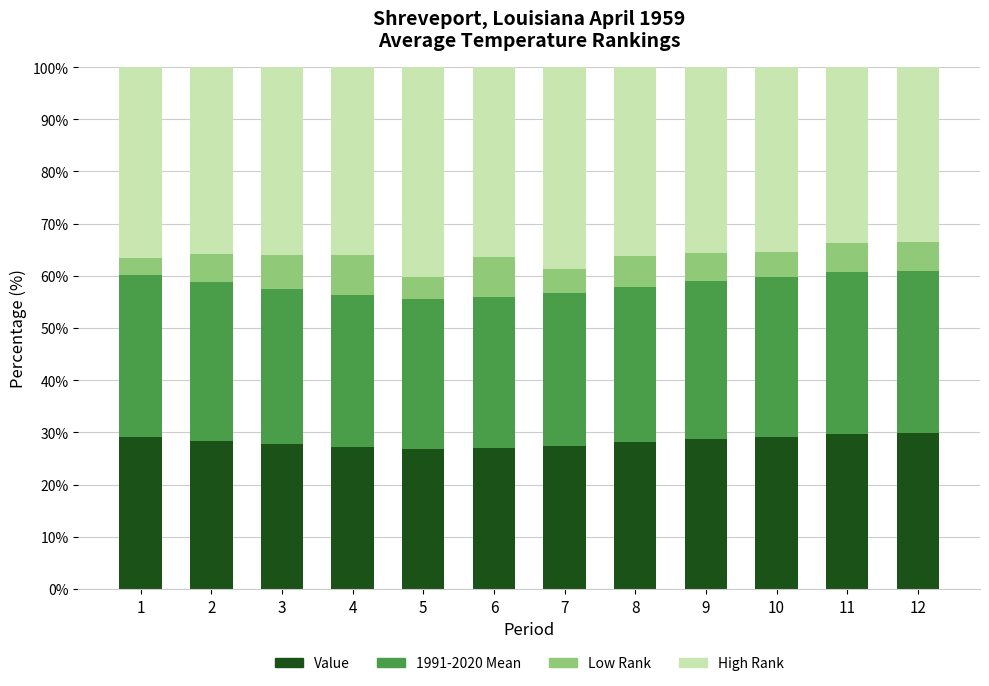

The value of Value at 2 is 28.4. True or false?

True